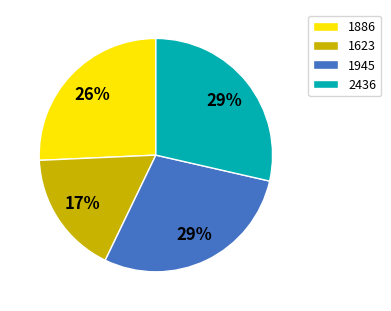

How many segments does this pie chart have?

4